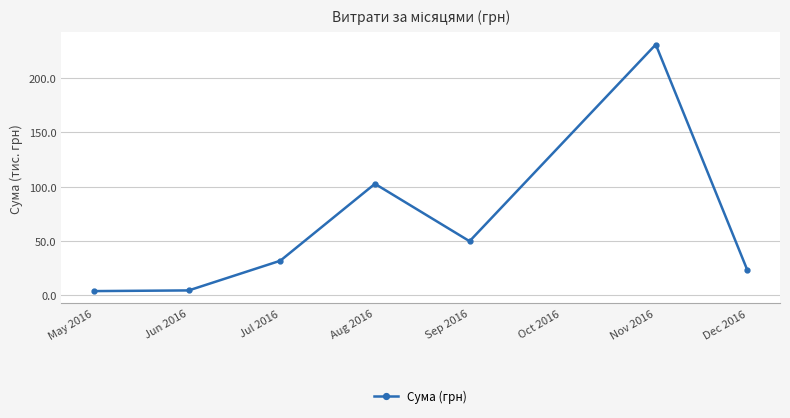

True or false: the data shows 31.9 at Jul 2016.

True